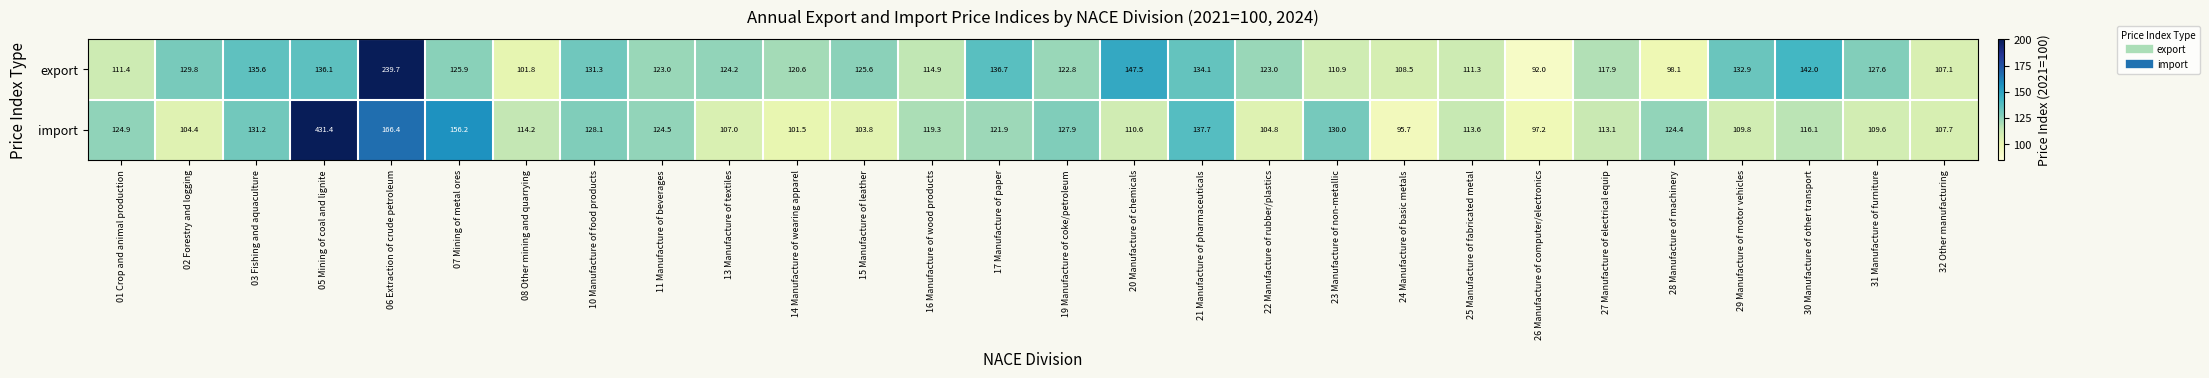

What is the difference between the second highest and minimum values in the export series?

55.5